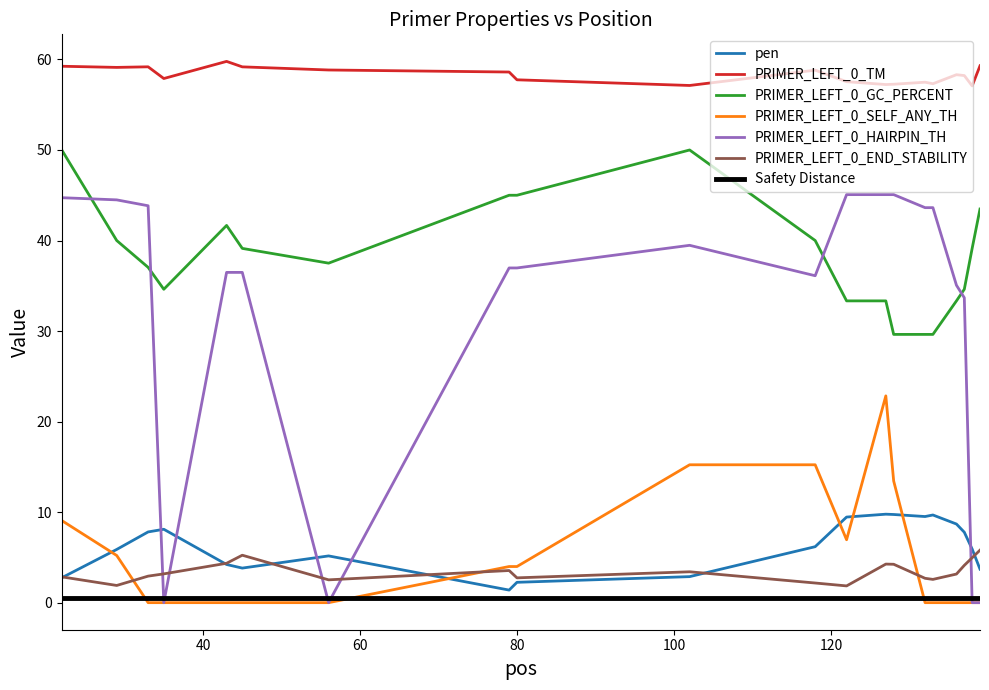

What is the lowest value of the PRIMER_LEFT_0_TM series?

57.1